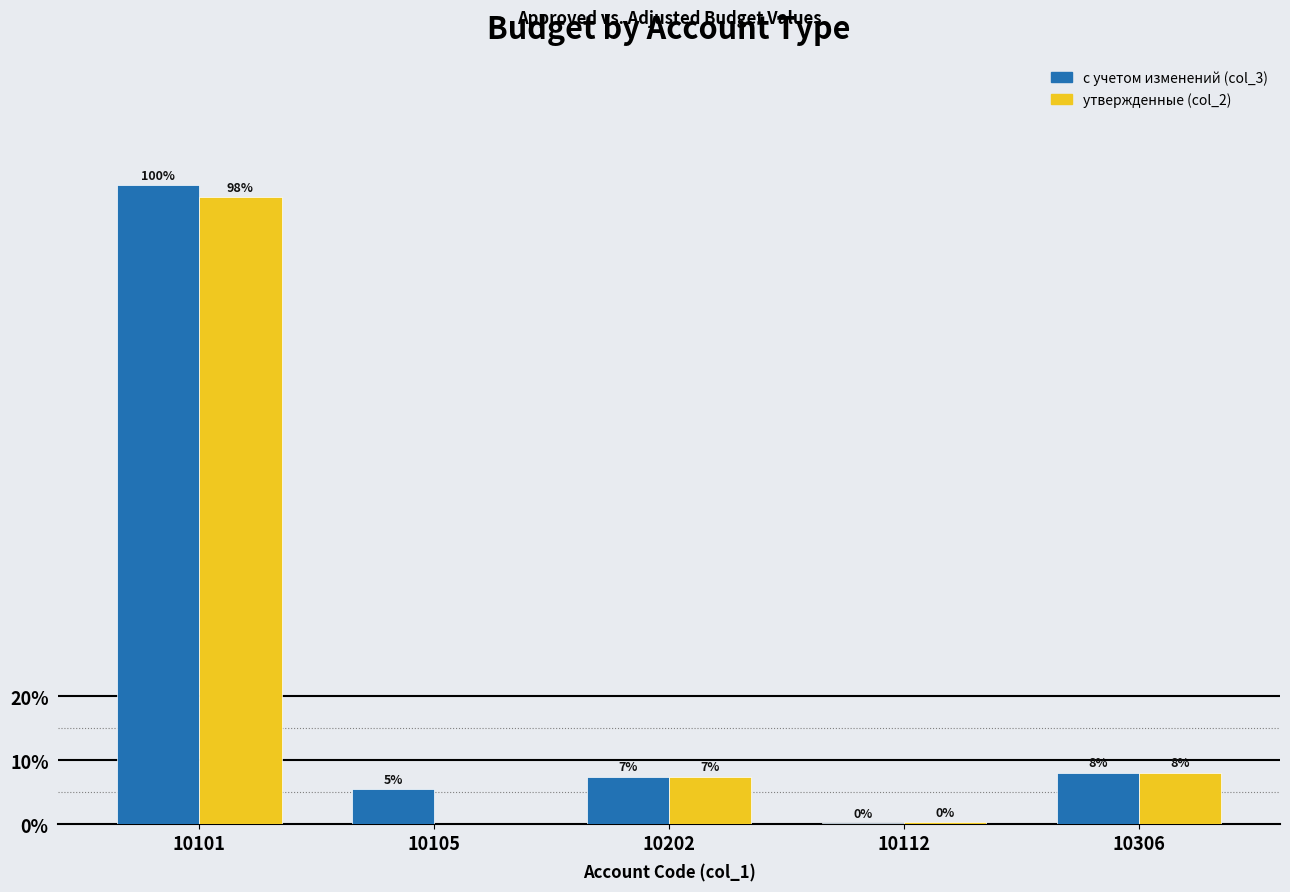

At how many categories does at least one series exceed 33565929?

1